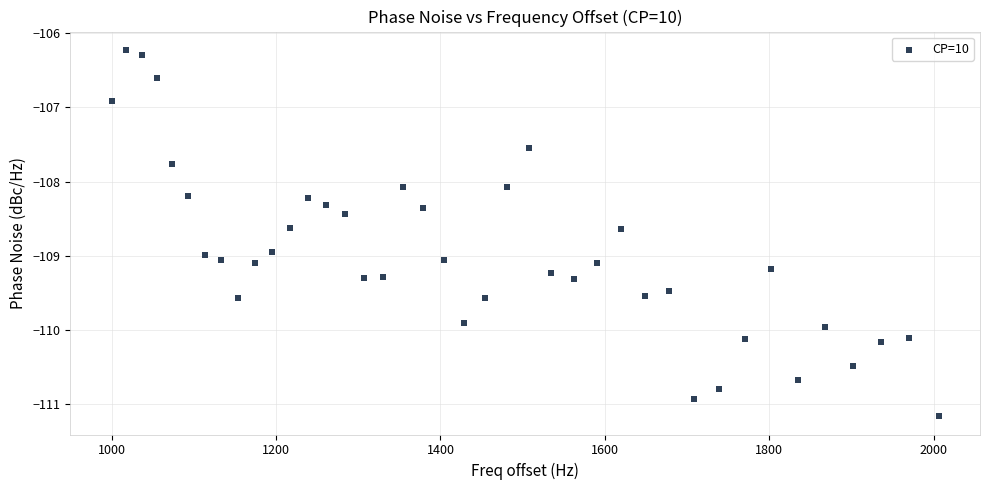

What is the range of Y values (max minus min)?

4.9